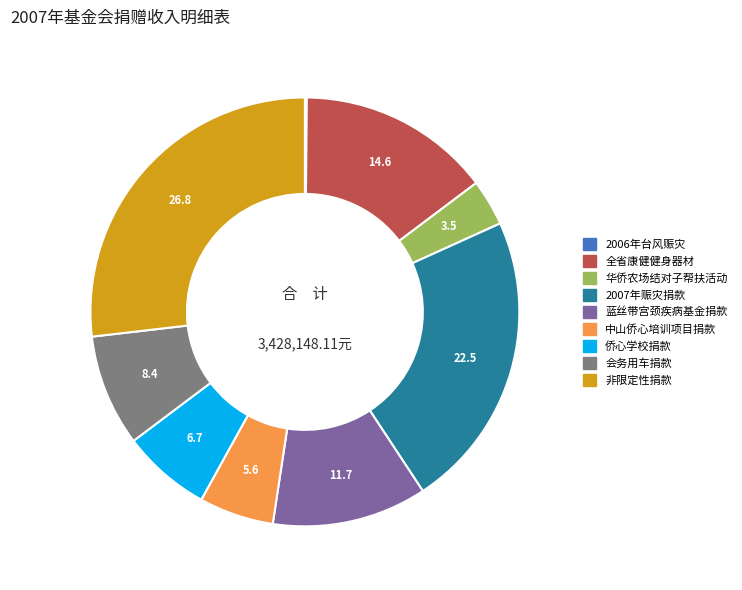

Which slice is the largest?

非限定性捐款